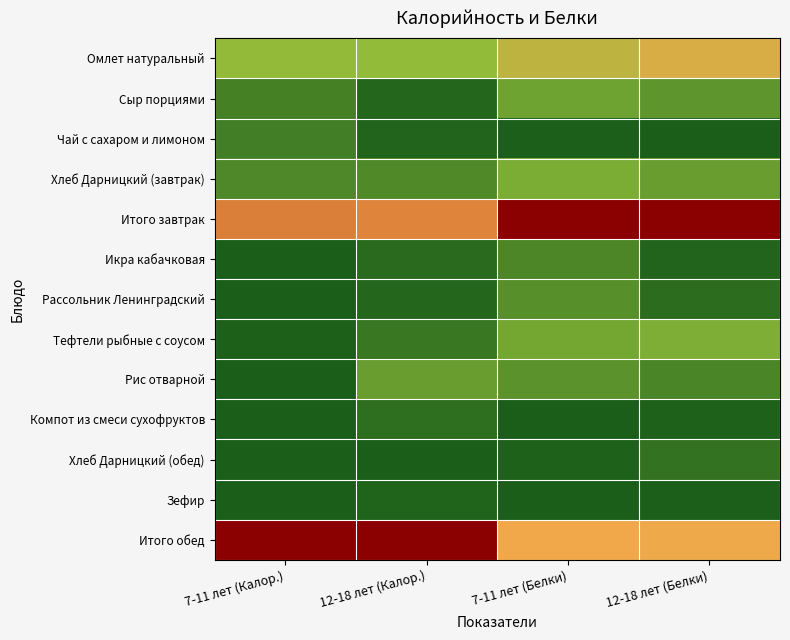

Reading left to right, list all the values displayed in this chart.

Омлет натуральный: 7-11 лет (Калор.)=0.3	12-18 лет (Калор.)=0.3	7-11 лет (Белки)=0.5	12-18 лет (Белки)=0.6
Сыр порциями: 7-11 лет (Калор.)=0.1	12-18 лет (Калор.)=0.0	7-11 лет (Белки)=0.2	12-18 лет (Белки)=0.2
Чай с сахаром и лимоном: 7-11 лет (Калор.)=0.1	12-18 лет (Калор.)=0.0	7-11 лет (Белки)=0.0	12-18 лет (Белки)=0.0
Хлеб Дарницкий (завтрак): 7-11 лет (Калор.)=0.1	12-18 лет (Калор.)=0.2	7-11 лет (Белки)=0.3	12-18 лет (Белки)=0.2
Итого завтрак: 7-11 лет (Калор.)=0.7	12-18 лет (Калор.)=0.7	7-11 лет (Белки)=1.0	12-18 лет (Белки)=1.0
Икра кабачковая: 7-11 лет (Калор.)=0.0	12-18 лет (Калор.)=0.0	7-11 лет (Белки)=0.1	12-18 лет (Белки)=0.0
Рассольник Ленинградский: 7-11 лет (Калор.)=0.0	12-18 лет (Калор.)=0.0	7-11 лет (Белки)=0.2	12-18 лет (Белки)=0.1
Тефтели рыбные с соусом: 7-11 лет (Калор.)=0.0	12-18 лет (Калор.)=0.1	7-11 лет (Белки)=0.3	12-18 лет (Белки)=0.3
Рис отварной: 7-11 лет (Калор.)=0.0	12-18 лет (Калор.)=0.2	7-11 лет (Белки)=0.2	12-18 лет (Белки)=0.1
Компот из смеси сухофруктов: 7-11 лет (Калор.)=0.0	12-18 лет (Калор.)=0.1	7-11 лет (Белки)=0.0	12-18 лет (Белки)=0.0
Хлеб Дарницкий (обед): 7-11 лет (Калор.)=0.0	12-18 лет (Калор.)=0.0	7-11 лет (Белки)=0.0	12-18 лет (Белки)=0.1
Зефир: 7-11 лет (Калор.)=0.0	12-18 лет (Калор.)=0.0	7-11 лет (Белки)=0.0	12-18 лет (Белки)=0.0
Итого обед: 7-11 лет (Калор.)=1.0	12-18 лет (Калор.)=1.0	7-11 лет (Белки)=0.7	12-18 лет (Белки)=0.6